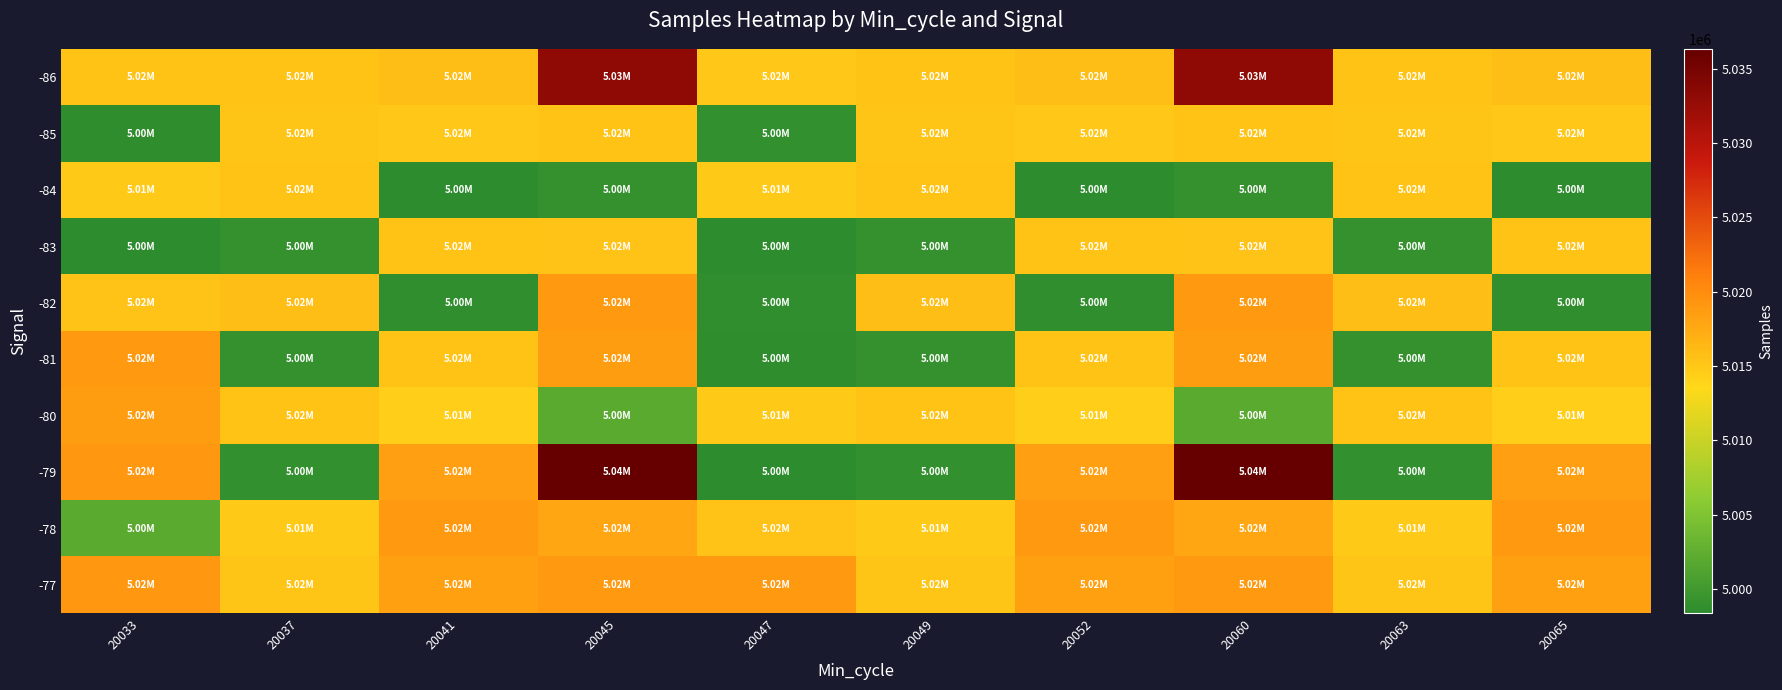

What is the maximum value shown in the chart?

5036309